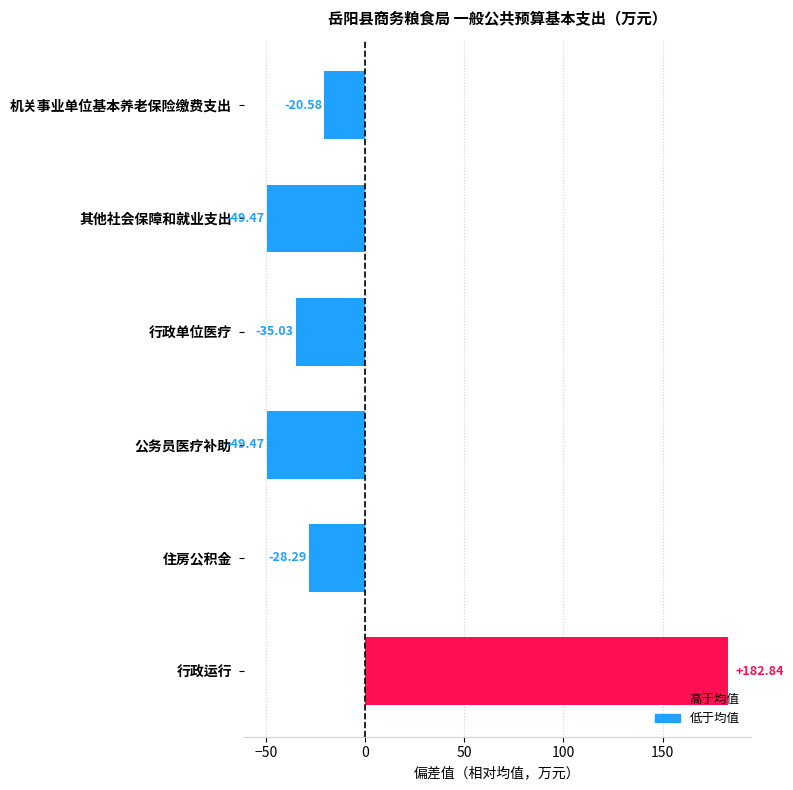

What is the difference between the maximum and minimum values?

232.3